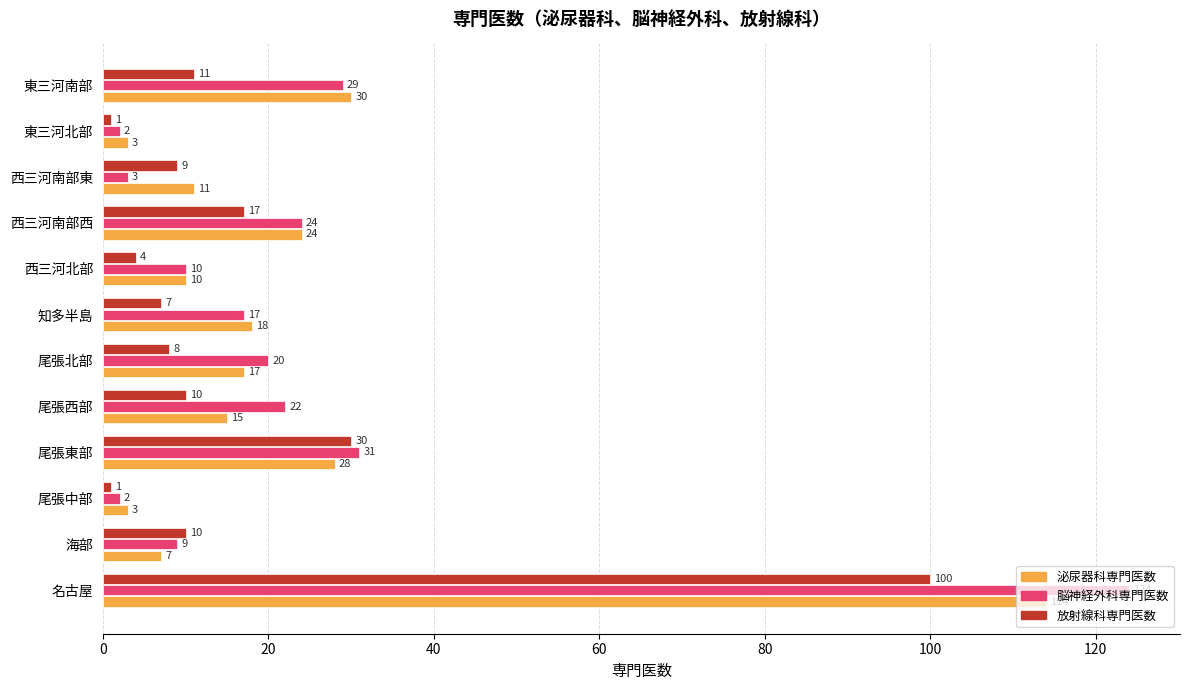

What is the difference between the maximum and minimum values in the 放射線科専門医数 series?

99